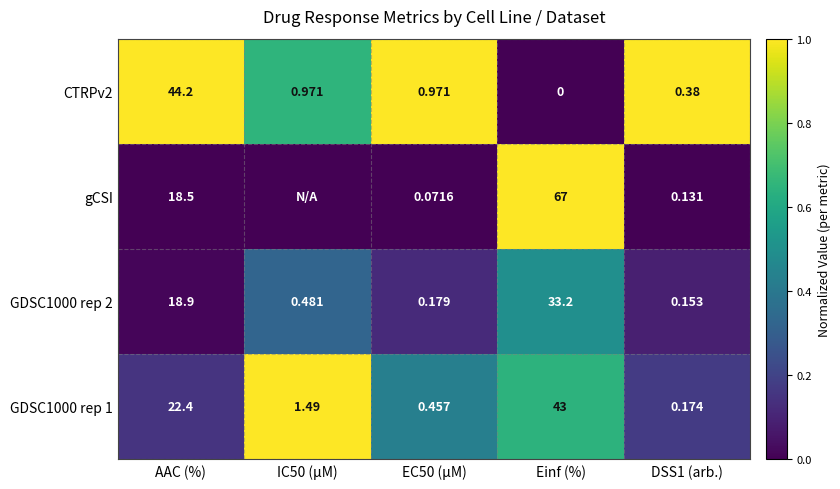

The gCSI series shows 0.5 at DSS1 (arb.). True or false?

False